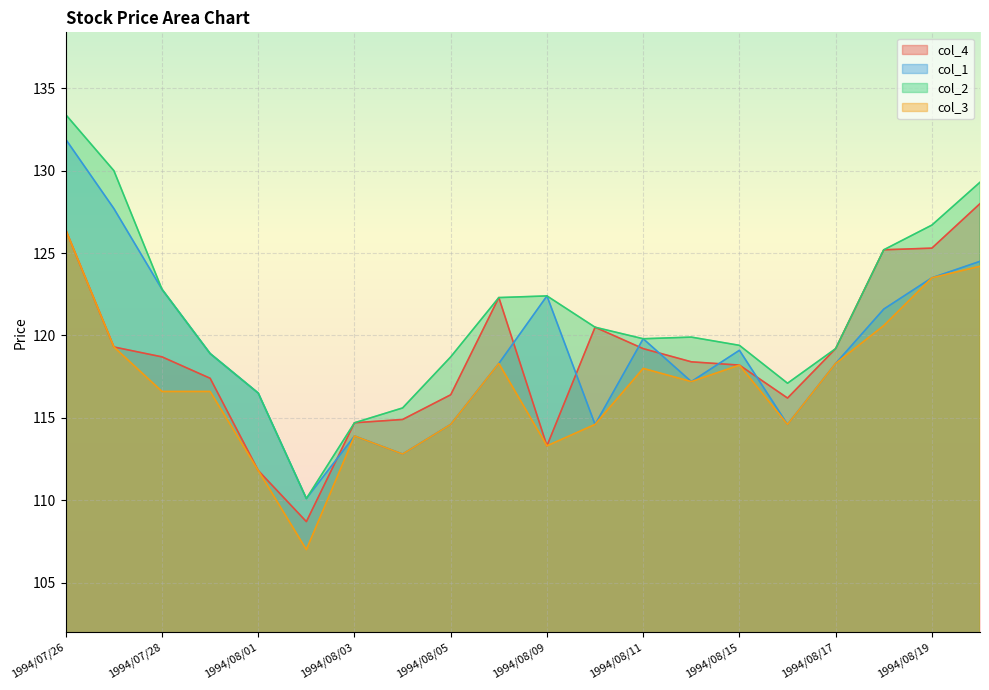

Reading left to right, extract all data points from this chart.

col_4: 1994/07/26=126.4	1994/07/27=119.3	1994/07/28=118.7	1994/07/29=117.4	1994/08/01=111.8	1994/08/02=108.7	1994/08/03=114.7	1994/08/04=114.9	1994/08/05=116.4	1994/08/08=122.3	1994/08/09=113.3	1994/08/10=120.5	1994/08/11=119.2	1994/08/12=118.4	1994/08/15=118.2	1994/08/16=116.2	1994/08/17=119.2	1994/08/18=125.2	1994/08/19=125.3	1994/08/22=128.0
col_1: 1994/07/26=131.9	1994/07/27=127.7	1994/07/28=122.8	1994/07/29=118.9	1994/08/01=116.5	1994/08/02=110.1	1994/08/03=113.9	1994/08/04=112.8	1994/08/05=114.6	1994/08/08=118.3	1994/08/09=122.4	1994/08/10=114.6	1994/08/11=119.8	1994/08/12=117.2	1994/08/15=119.1	1994/08/16=114.6	1994/08/17=118.3	1994/08/18=121.6	1994/08/19=123.5	1994/08/22=124.5
col_2: 1994/07/26=133.4	1994/07/27=130.0	1994/07/28=122.8	1994/07/29=118.9	1994/08/01=116.5	1994/08/02=110.1	1994/08/03=114.7	1994/08/04=115.6	1994/08/05=118.7	1994/08/08=122.3	1994/08/09=122.4	1994/08/10=120.5	1994/08/11=119.8	1994/08/12=119.9	1994/08/15=119.4	1994/08/16=117.1	1994/08/17=119.2	1994/08/18=125.2	1994/08/19=126.7	1994/08/22=129.3
col_3: 1994/07/26=126.4	1994/07/27=119.3	1994/07/28=116.6	1994/07/29=116.6	1994/08/01=111.8	1994/08/02=107.0	1994/08/03=113.9	1994/08/04=112.8	1994/08/05=114.6	1994/08/08=118.3	1994/08/09=113.3	1994/08/10=114.6	1994/08/11=118.0	1994/08/12=117.2	1994/08/15=118.2	1994/08/16=114.6	1994/08/17=118.3	1994/08/18=120.6	1994/08/19=123.5	1994/08/22=124.2